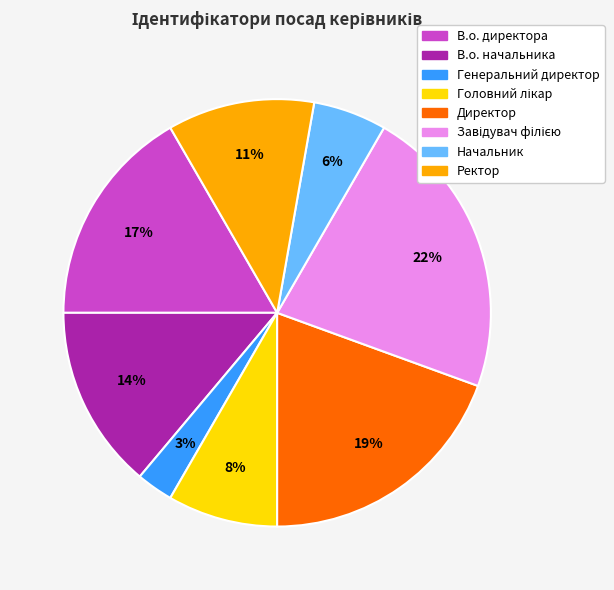

Which slice is the smallest?

Генеральний директор